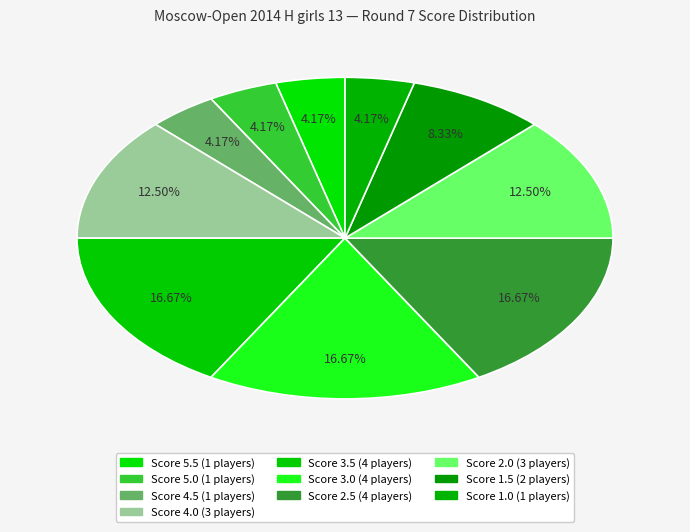

Does any single category account for the majority?

No